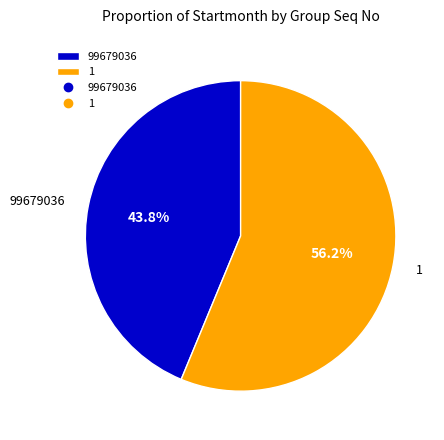

Combined, what portion of the pie is 1 and 99679036?

100.0%